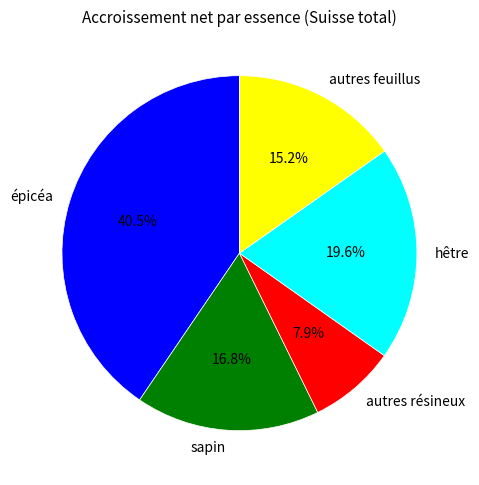

What percentage is the sapin slice, to the nearest percent?

17%